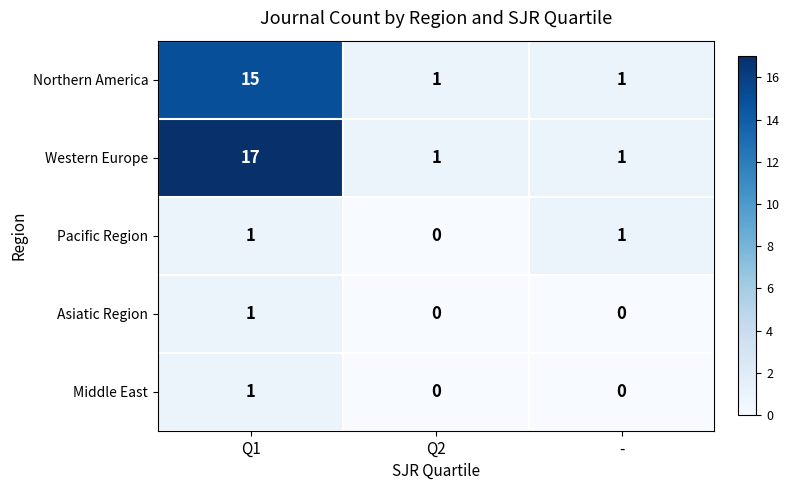

At which category is the sum across all series the highest?

Q1